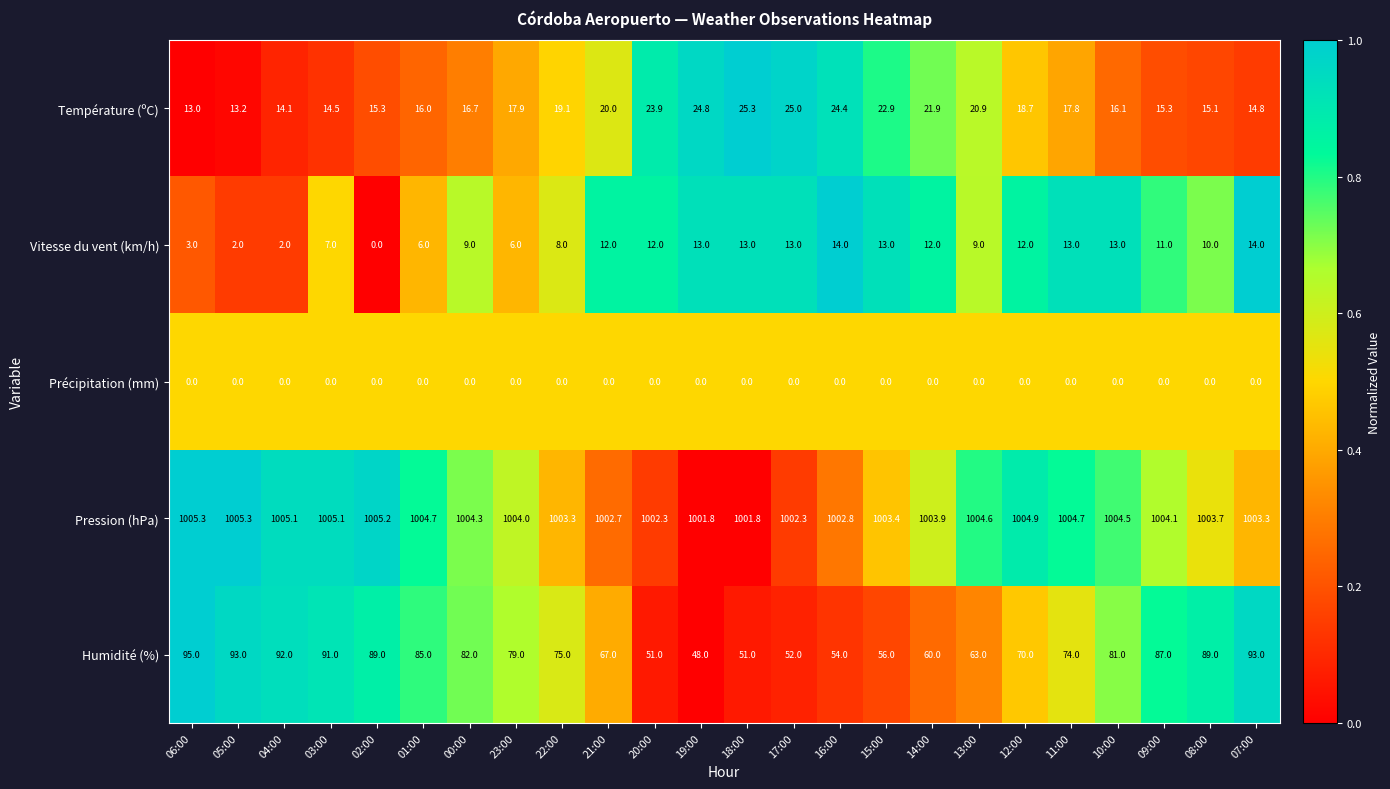

Is the value of Vitesse du vent (km/h) at 02:00 greater than the value of Pression (hPa) at 19:00?

No